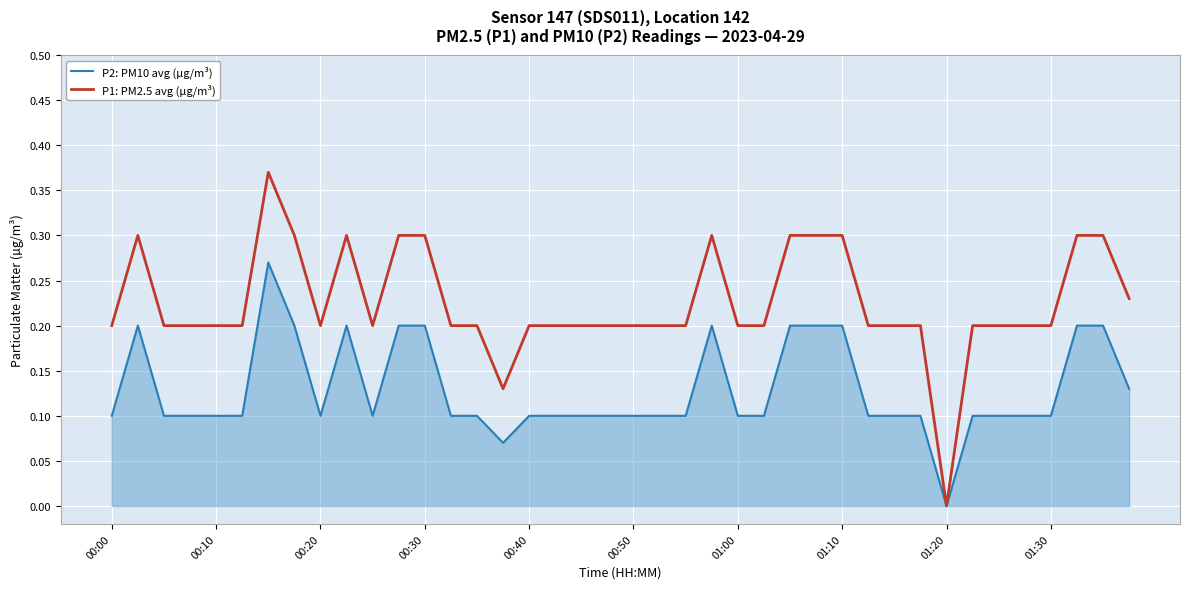

How many lines are shown in the chart?

2